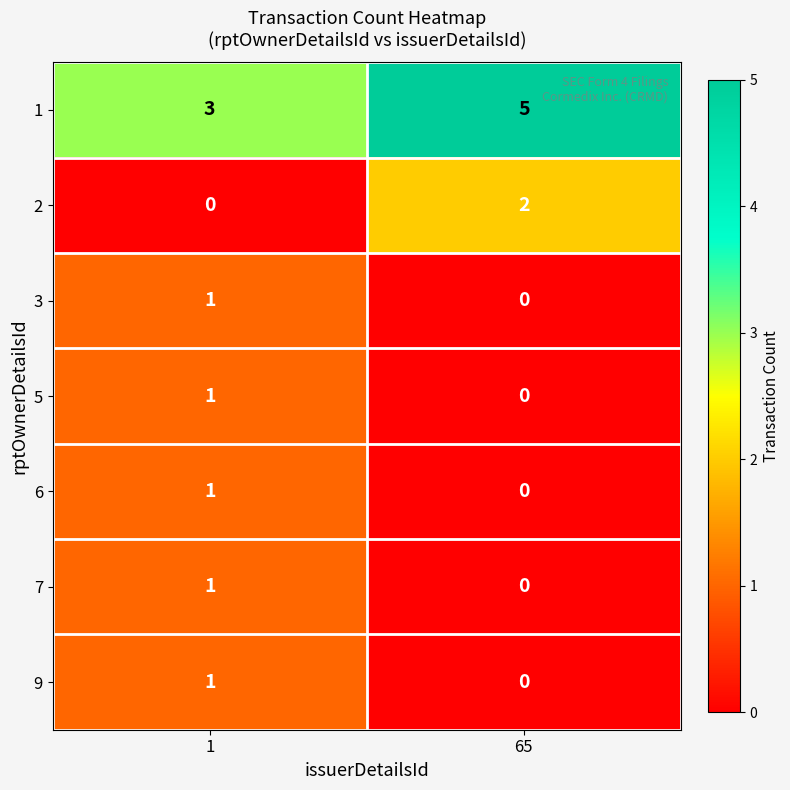

At how many categories does at least one series exceed 2?

2